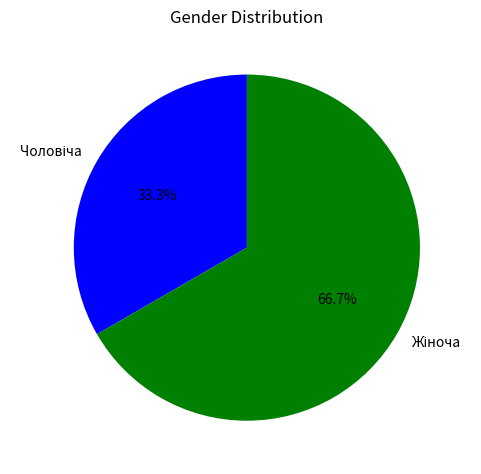

To the nearest percent, what is the difference between the largest and smallest slice percentages?

33%